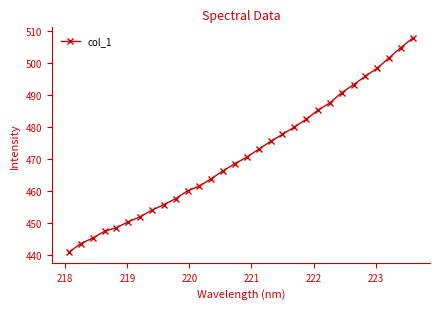

What is the difference between the maximum and second lowest values?

64.2